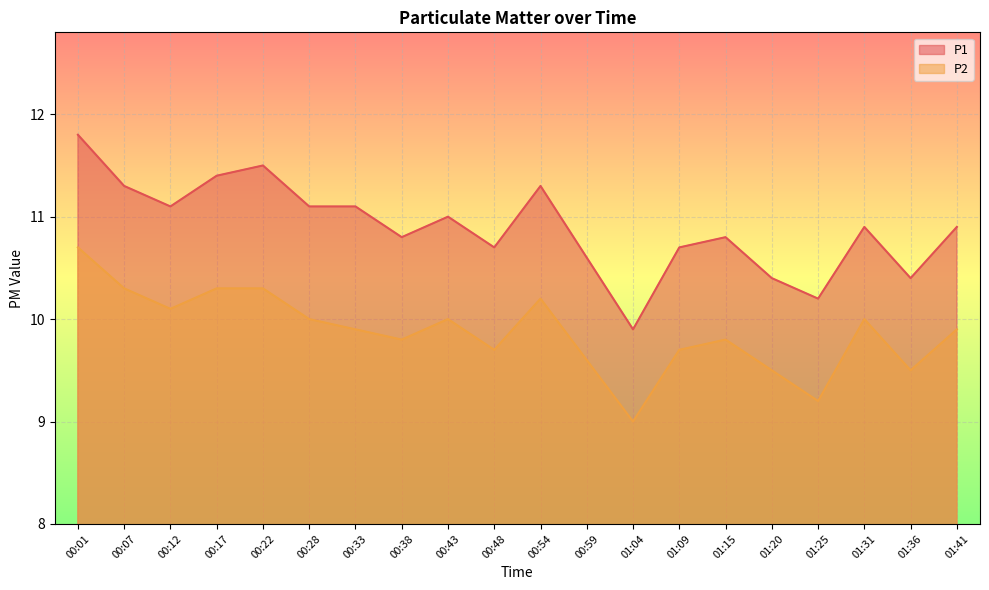

What are all the series names shown in the legend?

P1, P2